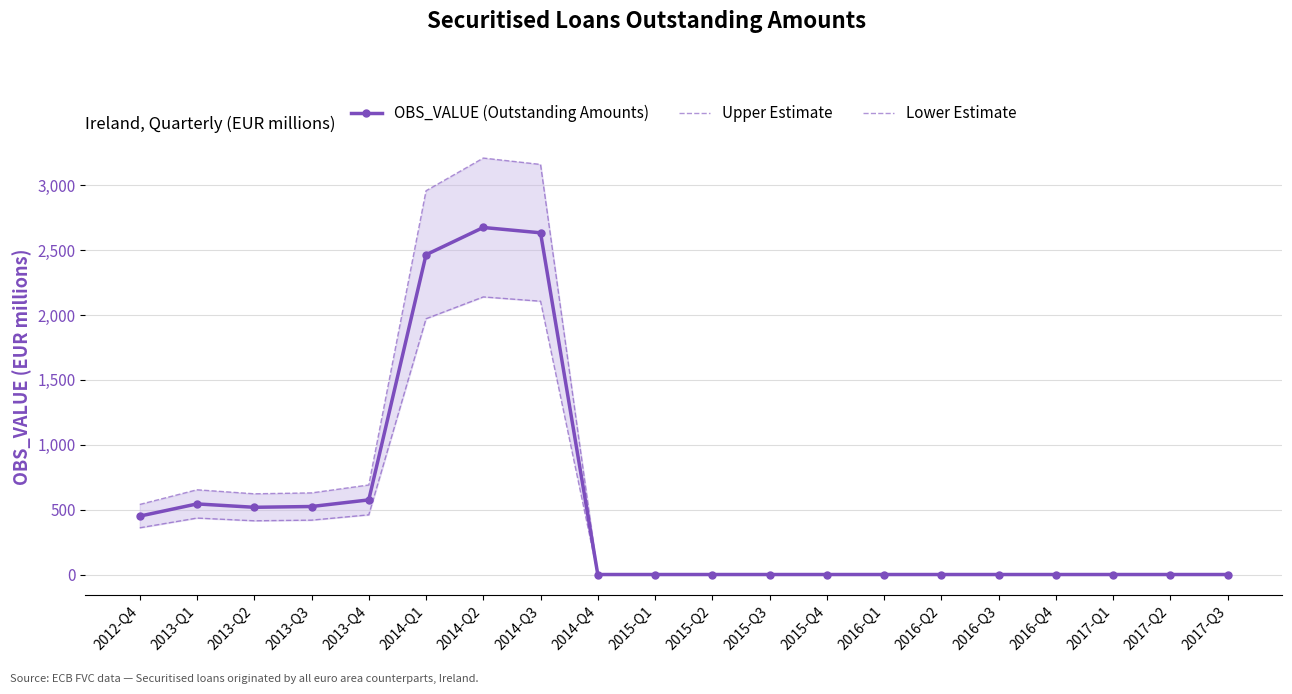

Which category has the lowest value across all series?

2014-Q4